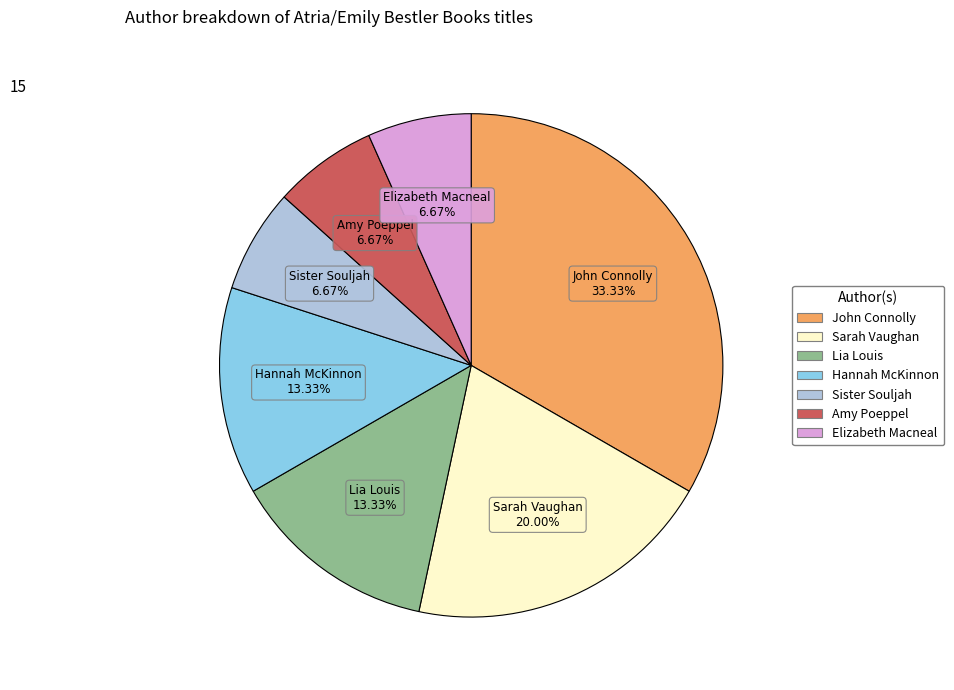

Which slice is the largest?

John Connolly